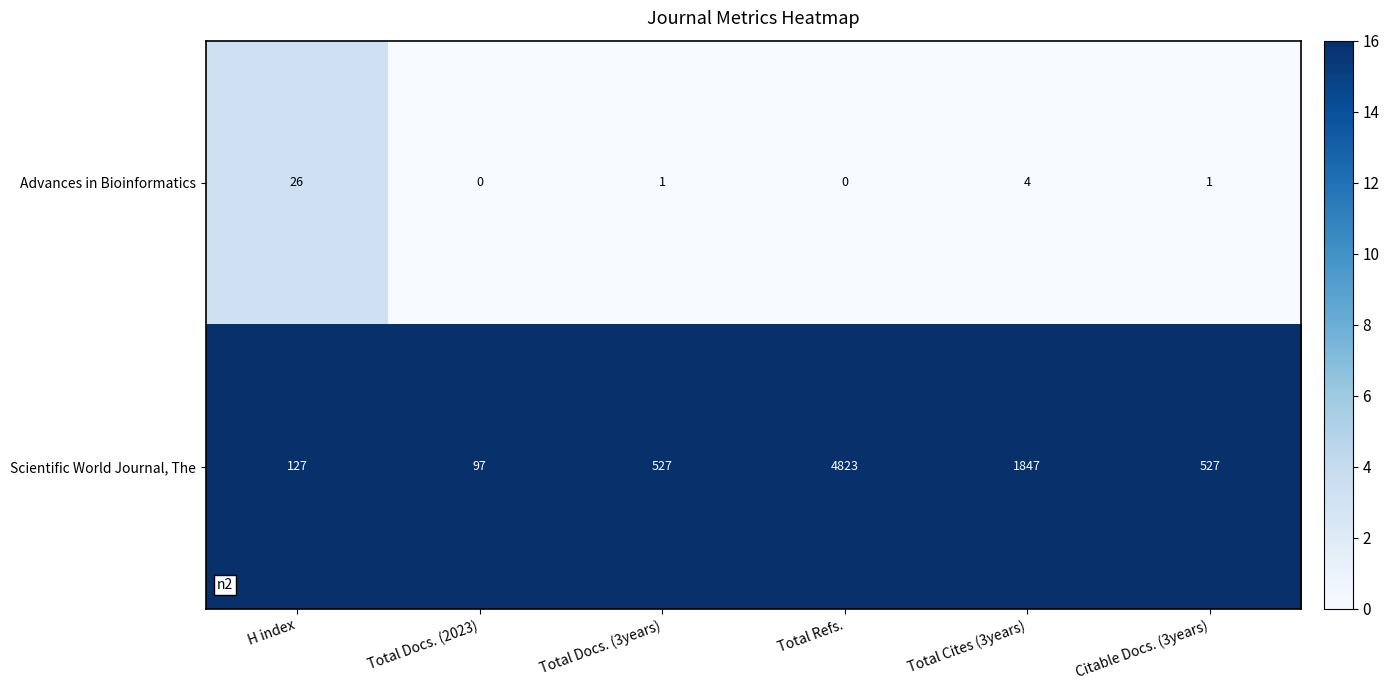

The Advances in Bioinformatics series shows 26 at H index. True or false?

True